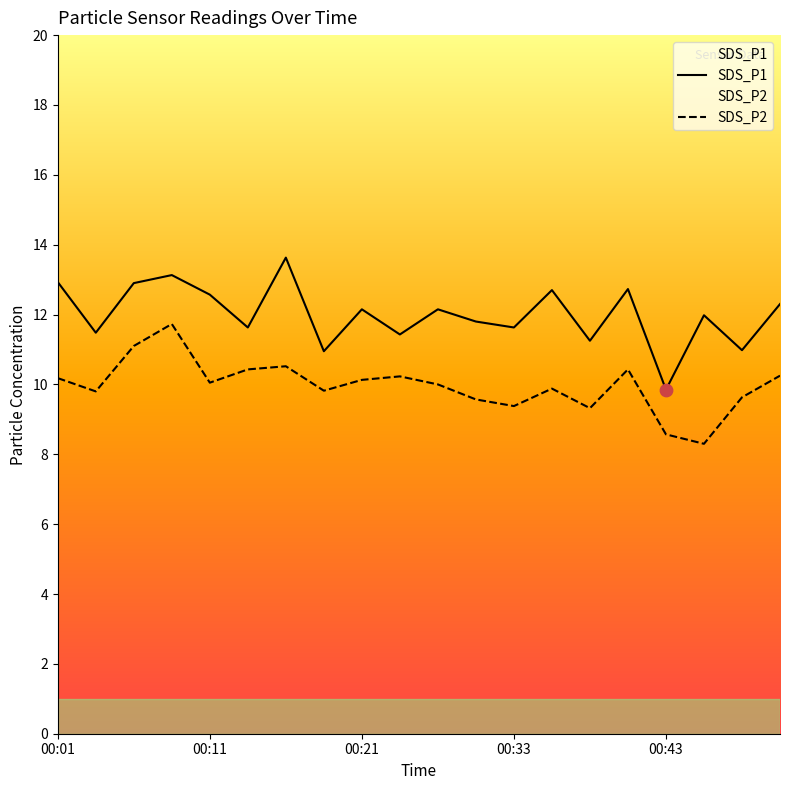

What are all the series names shown in the legend?

SDS_P1, SDS_P2